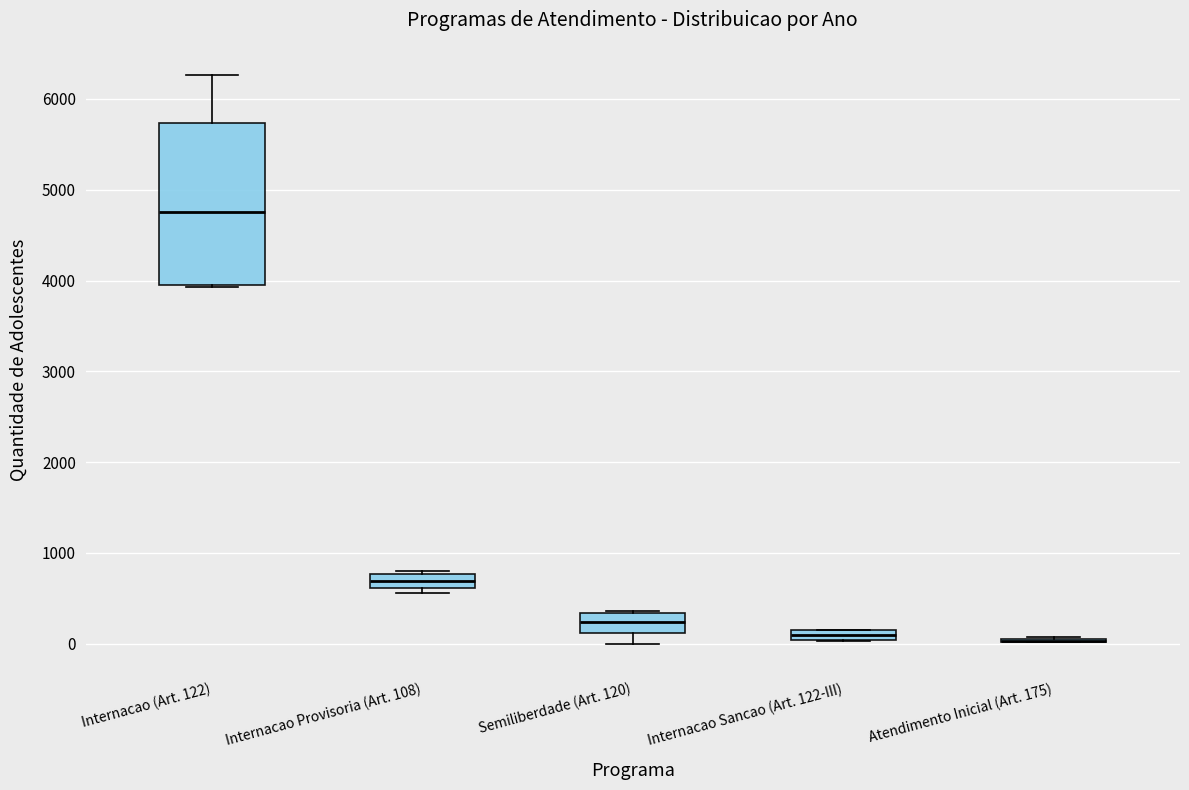

Which box is the tallest, from its lower edge to its upper edge?

Internacao (Art. 122)